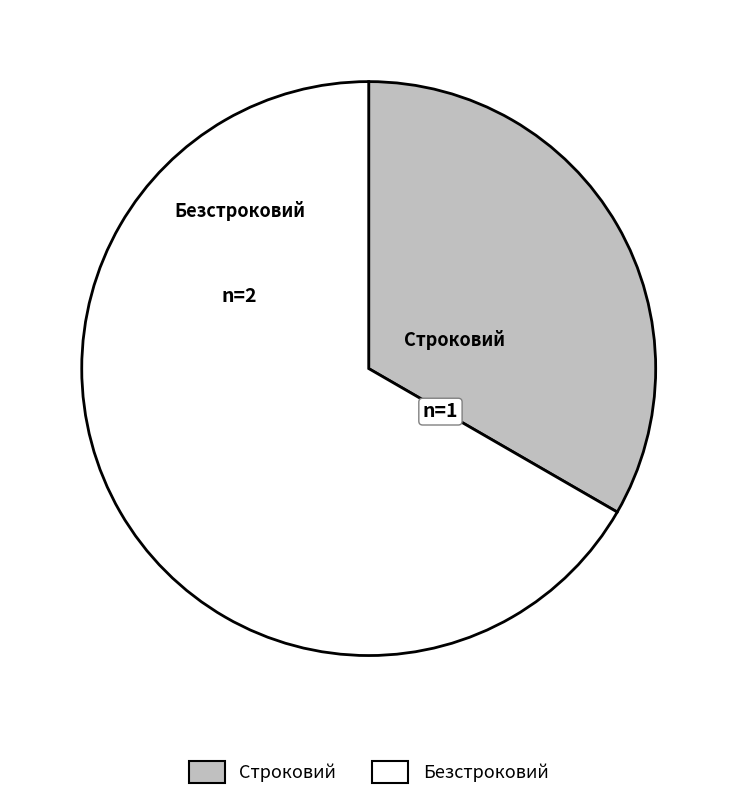

Is the sum of Строковий and Безстроковий greater than half?

Yes